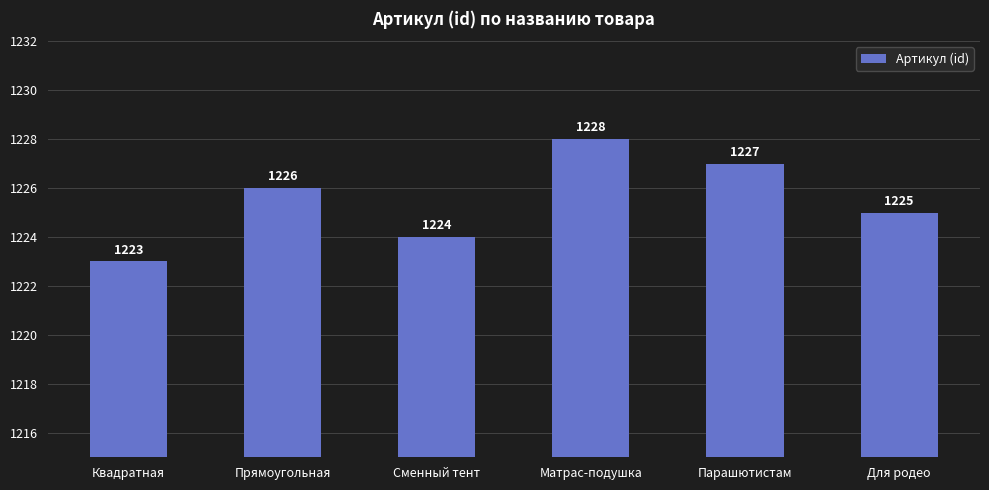

What is the difference between the second highest and minimum values?

4